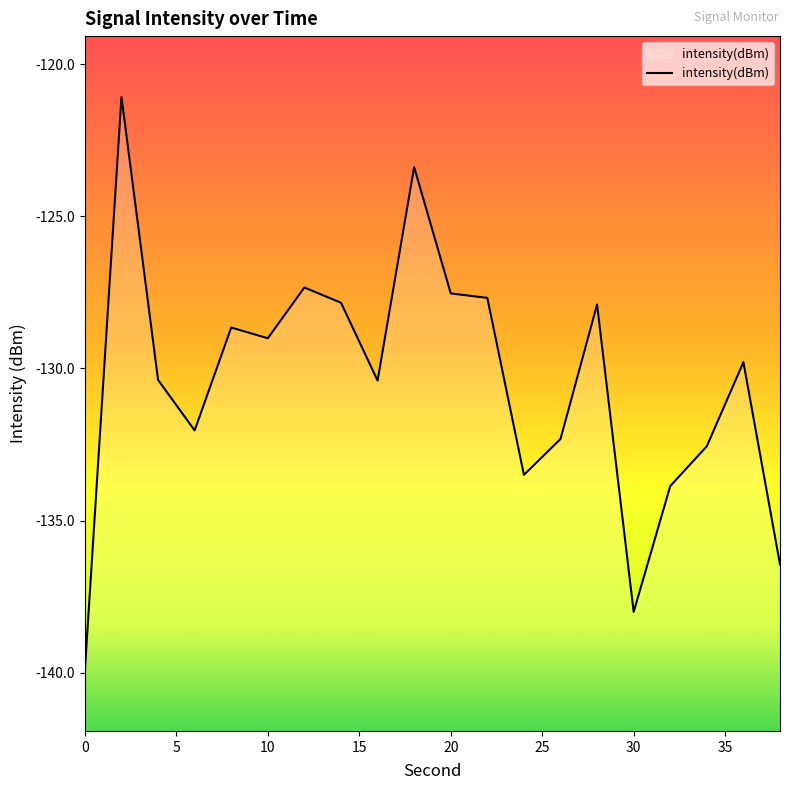

Reading left to right, list all the values displayed in this chart.

0=-139.9	2=-121.1	4=-130.4	6=-132.0	8=-128.7	10=-129.0	12=-127.3	14=-127.8	16=-130.4	18=-123.4	20=-127.5	22=-127.7	24=-133.5	26=-132.3	28=-127.9	30=-138.0	32=-133.9	34=-132.6	36=-129.8	38=-136.4